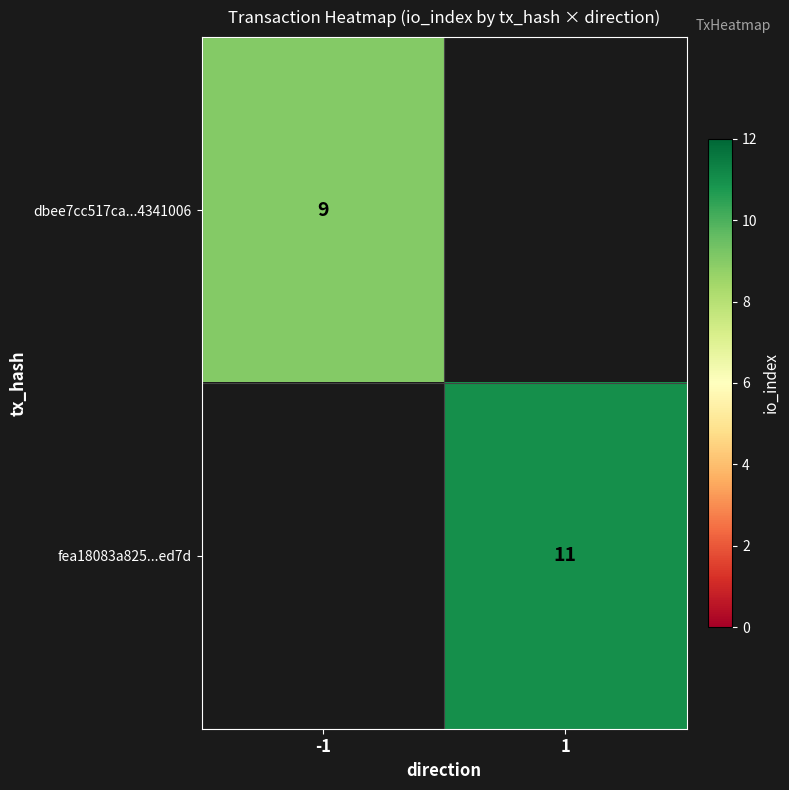

The fea18083a825...ed7d series shows 11 at 1. True or false?

True